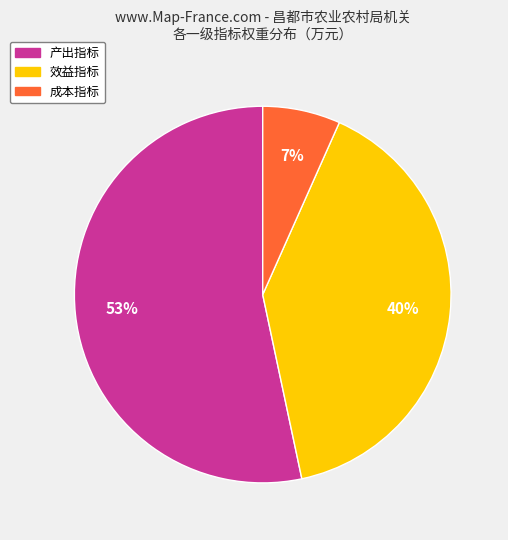

Do 效益指标 and 产出指标 together represent more than half of the pie?

Yes